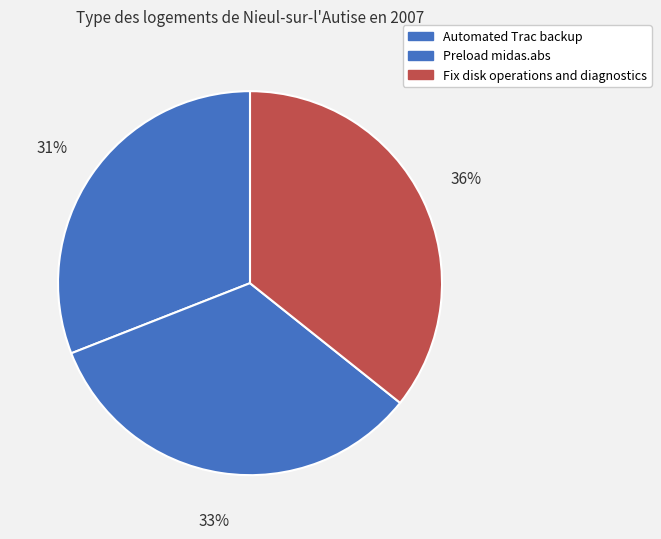

Which category has the smallest portion of the pie?

Automated Trac backup